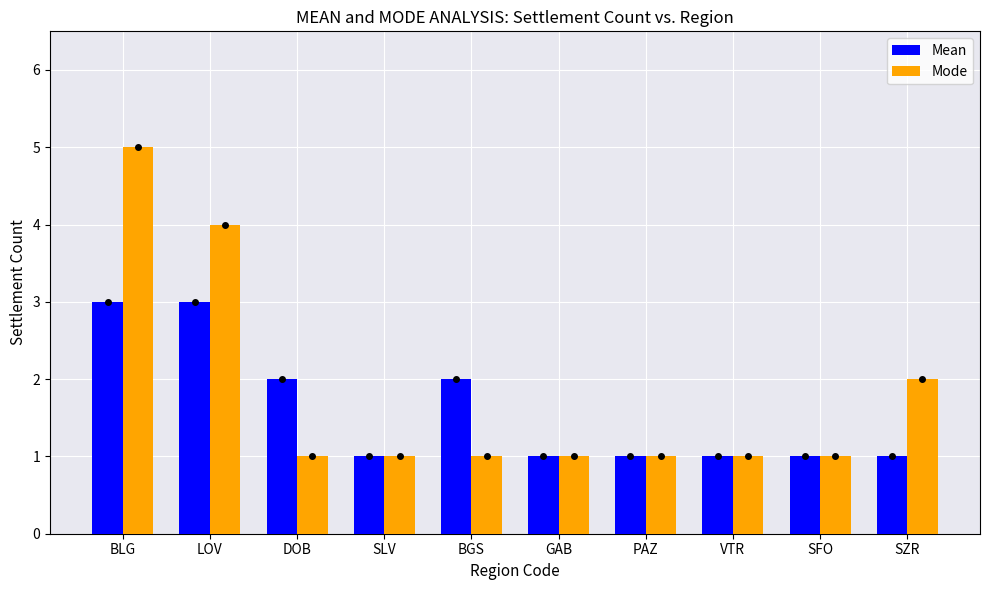

Which category has the highest value across all series?

BLG